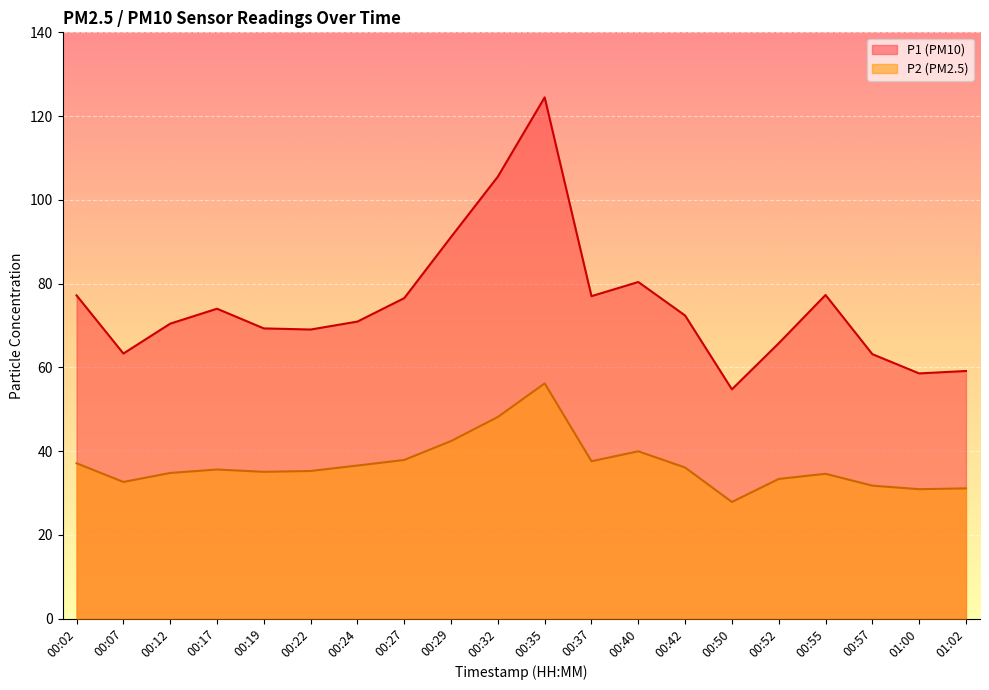

At how many categories does at least one series exceed 35?

20